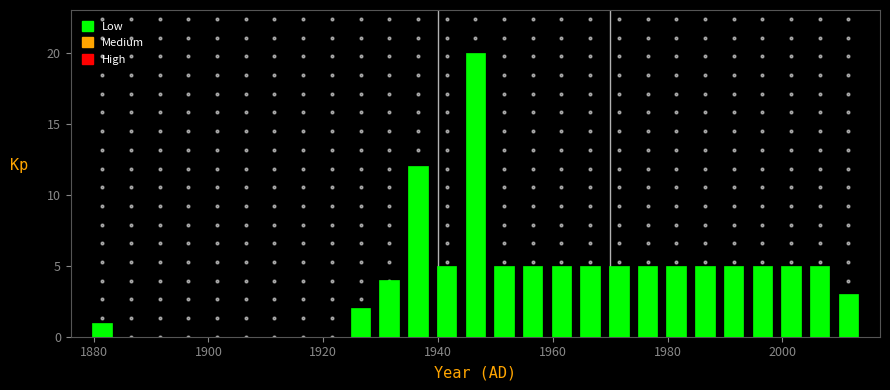

Read against the x-axis, roughly where is the centre of the tallest bar?

1946